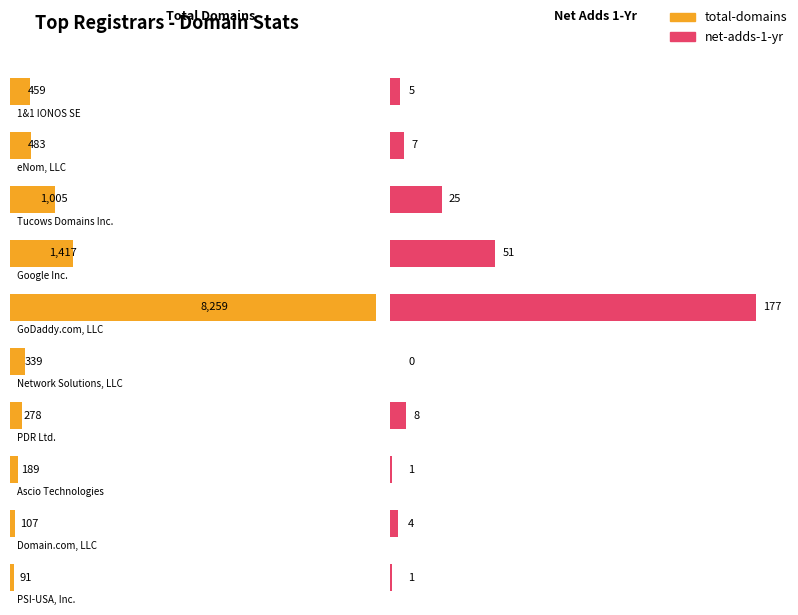

What is the value of the total-domains bar at the 2nd from the left?

483